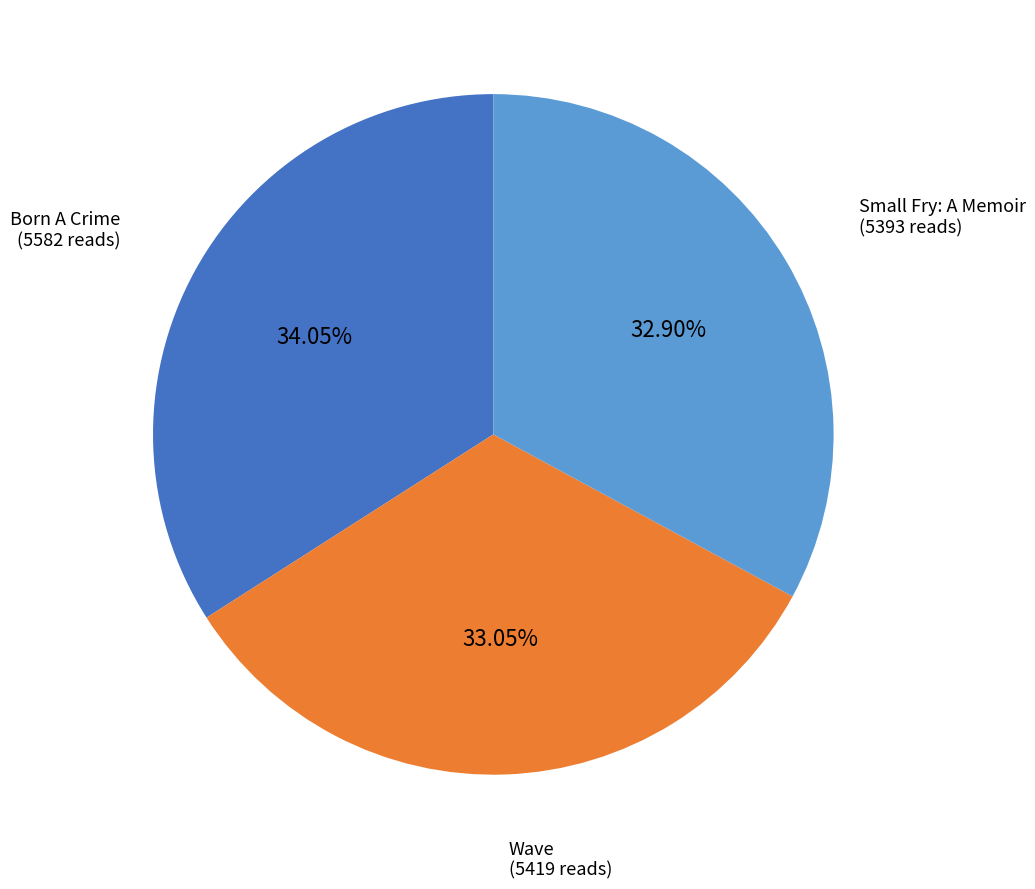

Does any single category account for the majority?

No